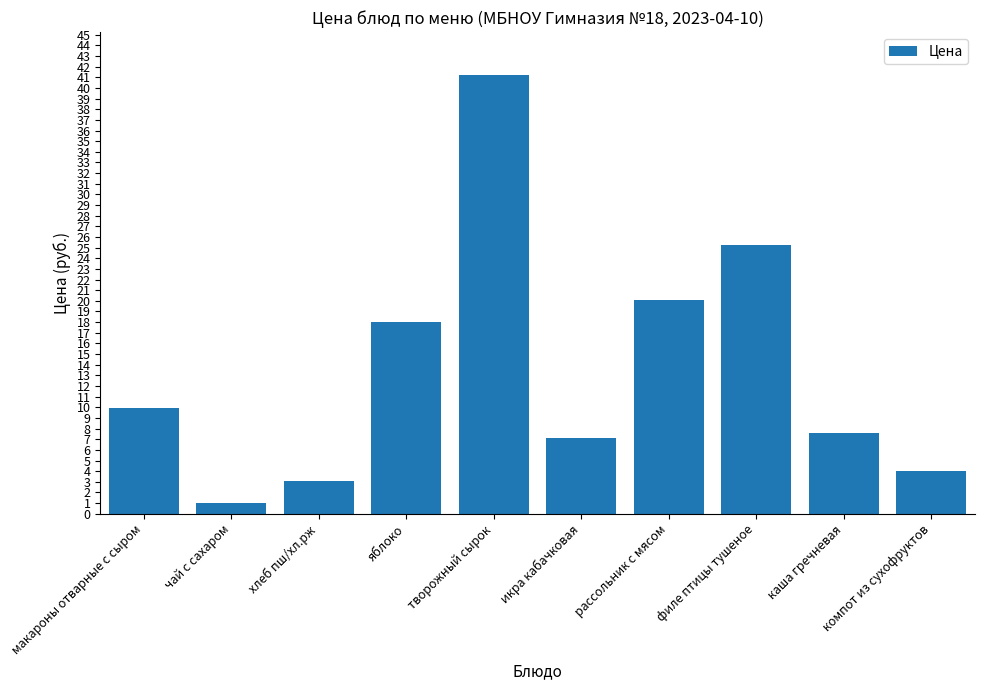

The chart shows a value of 29.0 at яблоко. True or false?

False